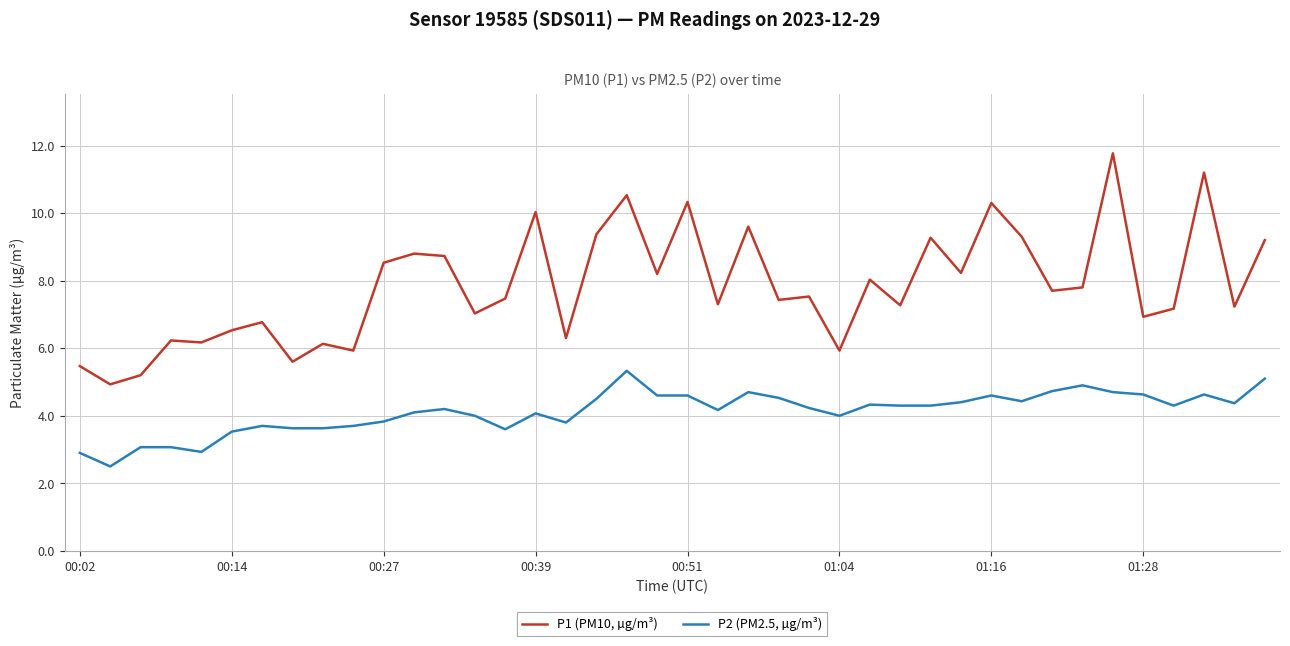

Which series has the largest range (max minus min)?

P1 (PM10, µg/m³)